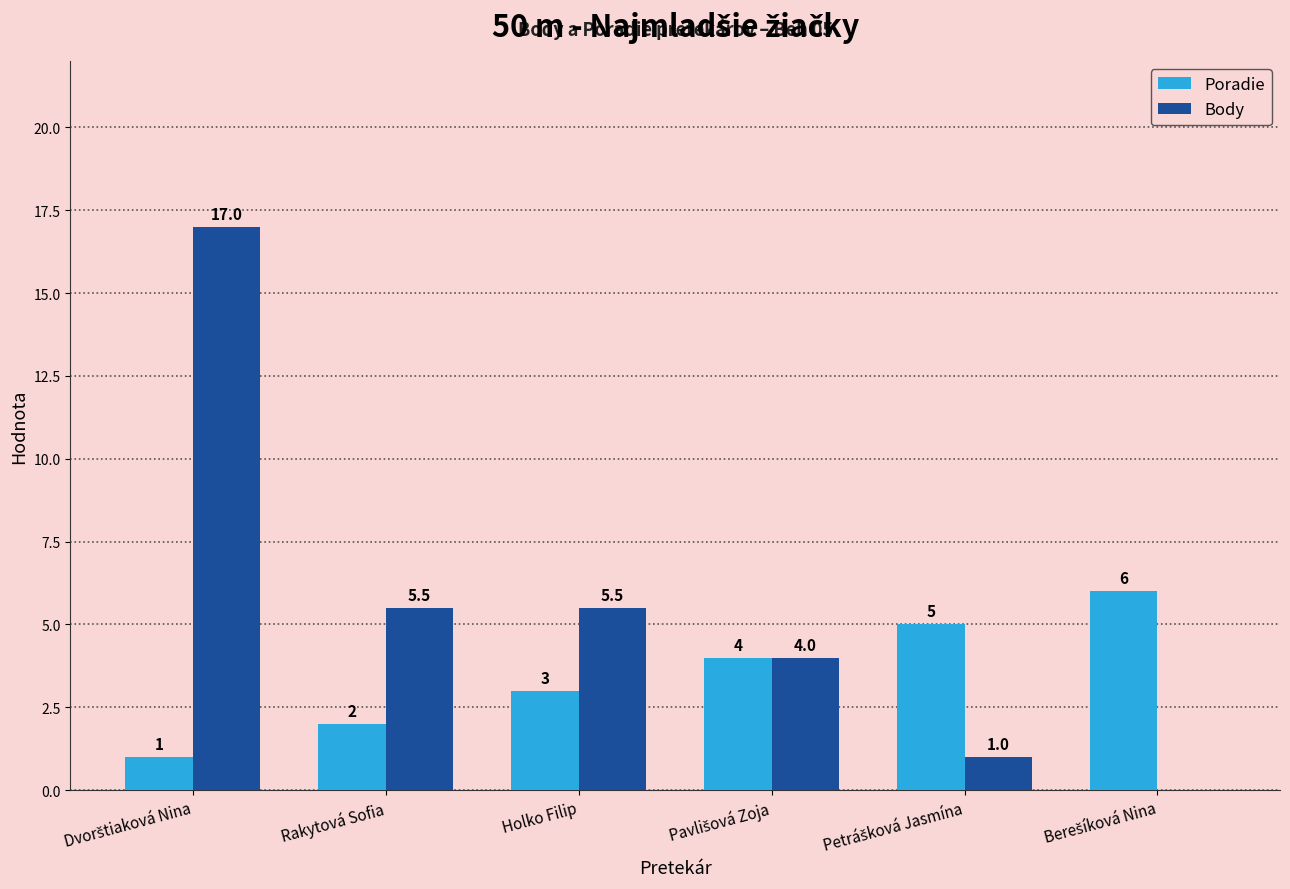

Which series has the largest total across all categories?

Body